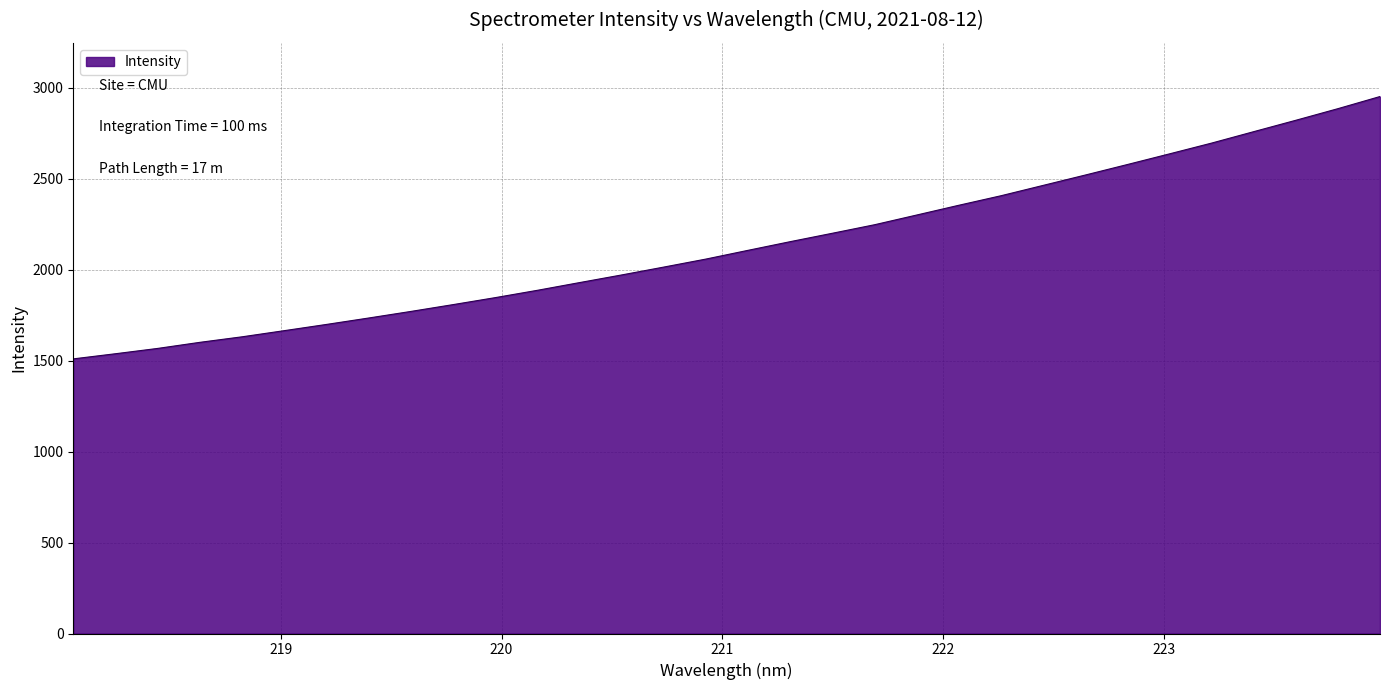

What is the smallest value displayed?

1510.2